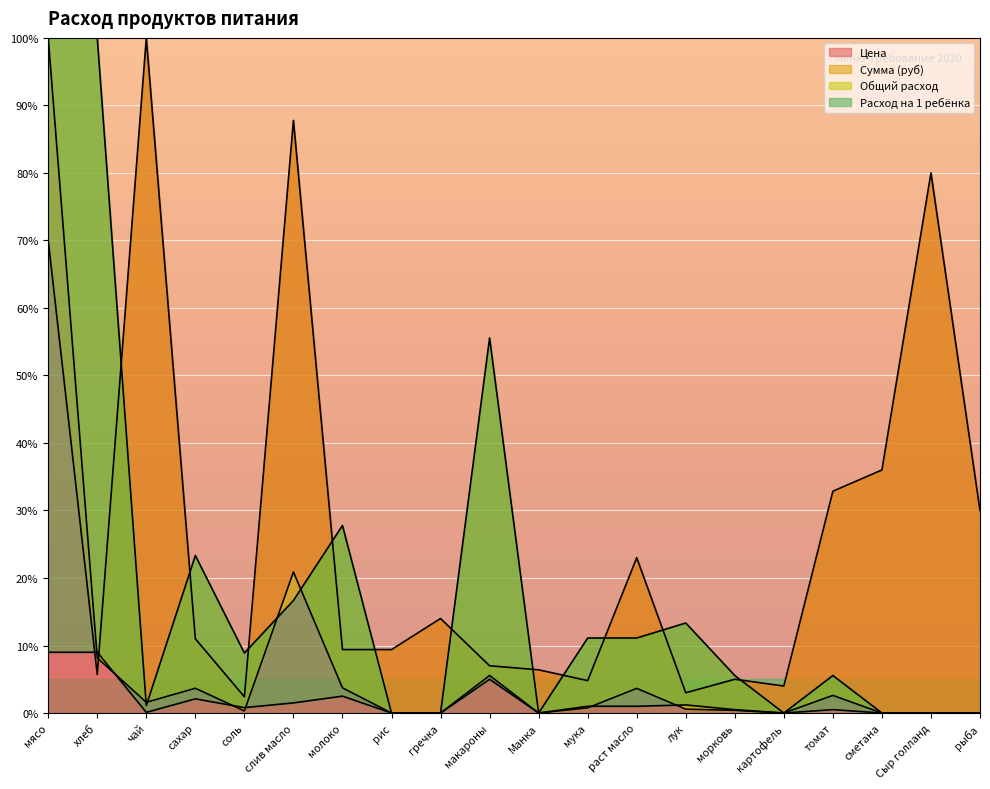

True or false: Цена has a value of 14.1 at рис.

False